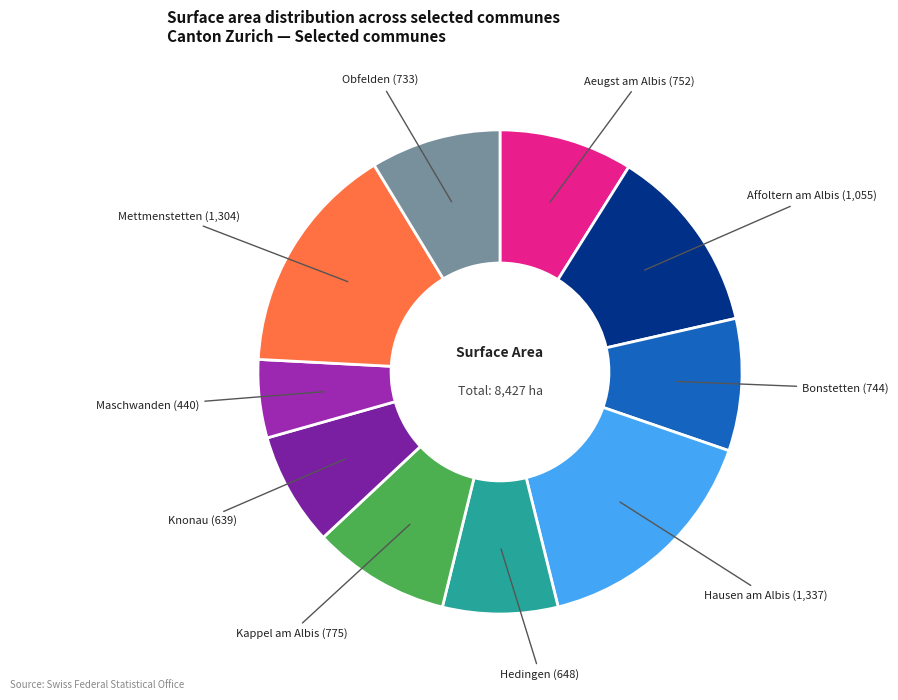

Is the sum of Aeugst am Albis and Maschwanden greater than half?

No